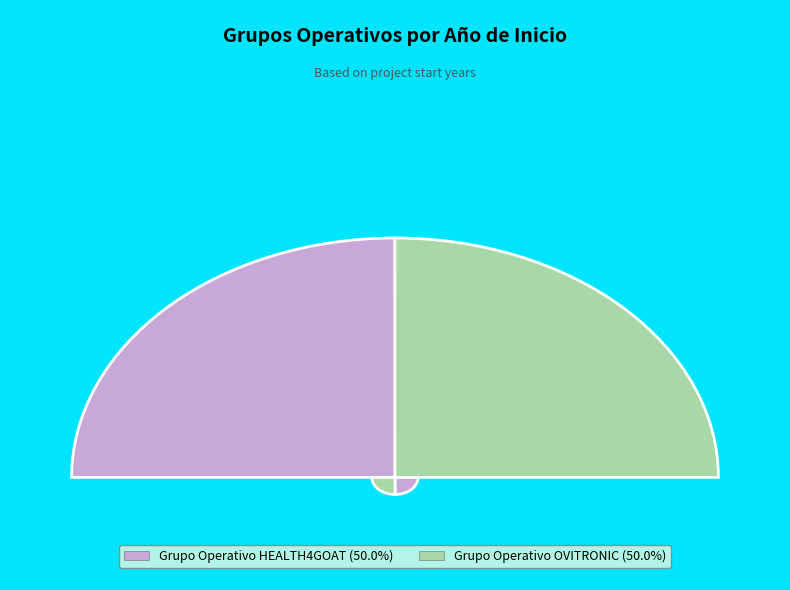

To the nearest percent, what portion does Grupo Operativo OVITRONIC represent?

50%